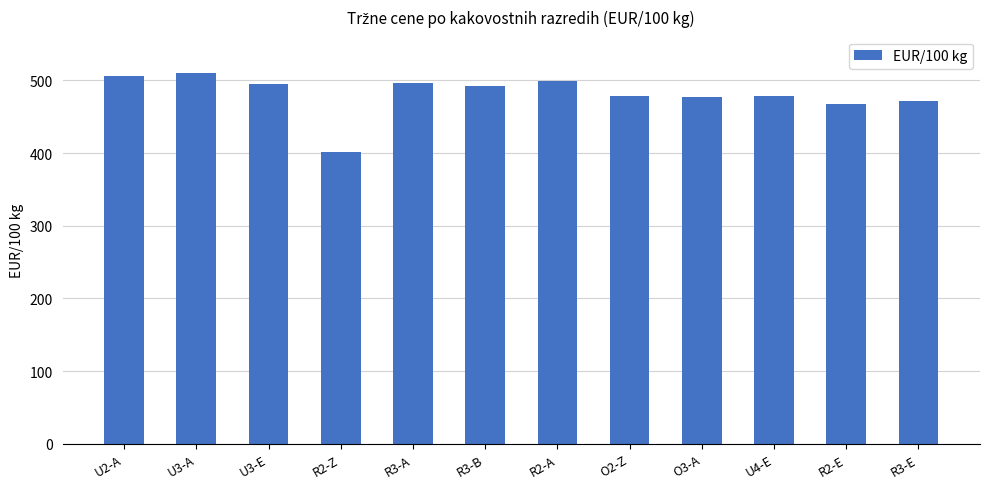

What is the smallest value displayed?

402.0